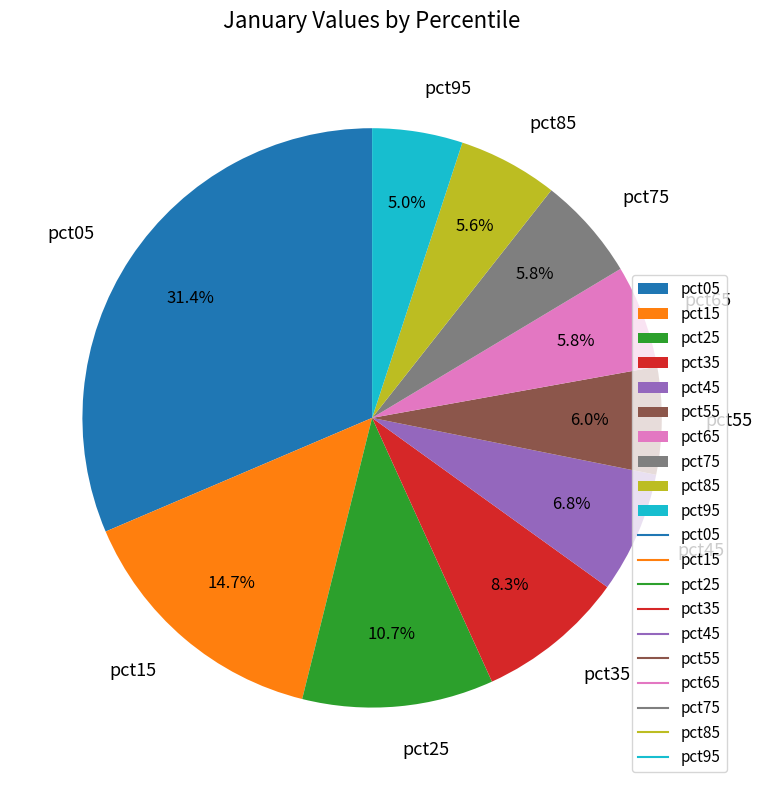

Is there any slice that represents more than half of the pie?

No